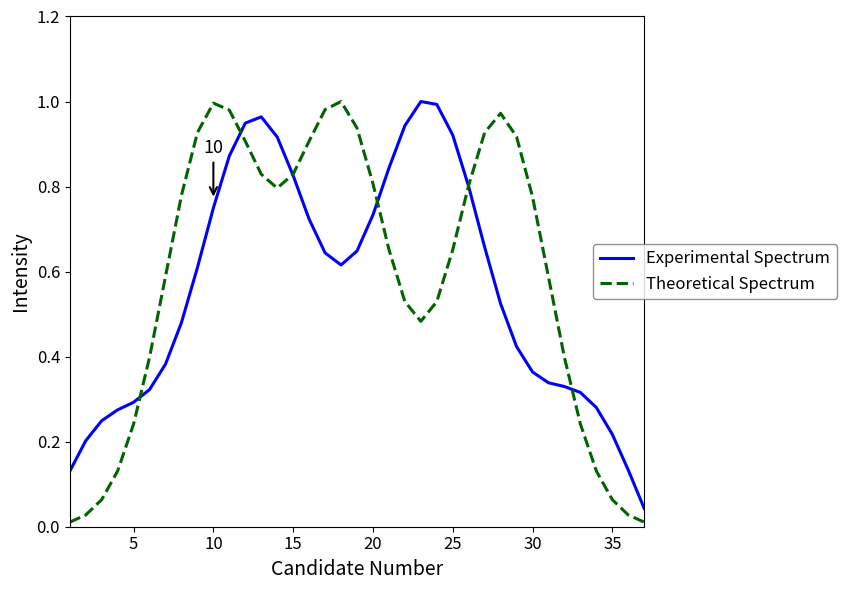

Which series has the widest spread of values?

Theoretical Spectrum